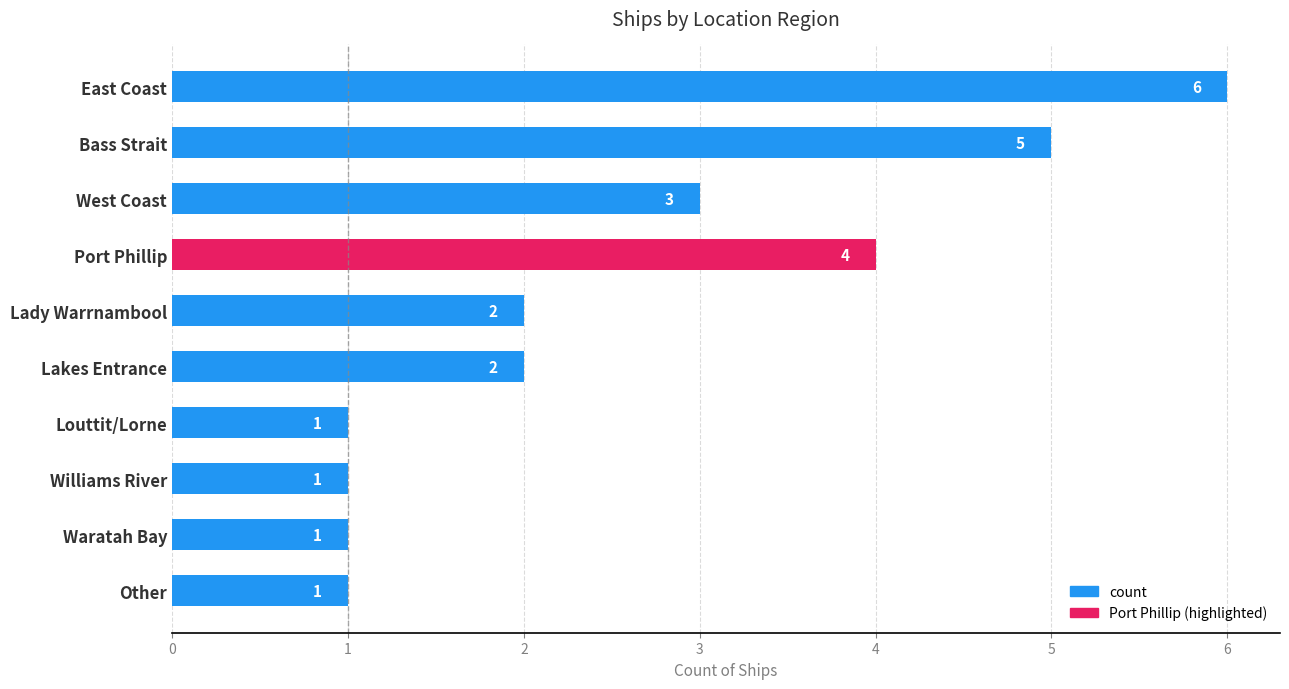

What is the minimum value shown in the chart?

1